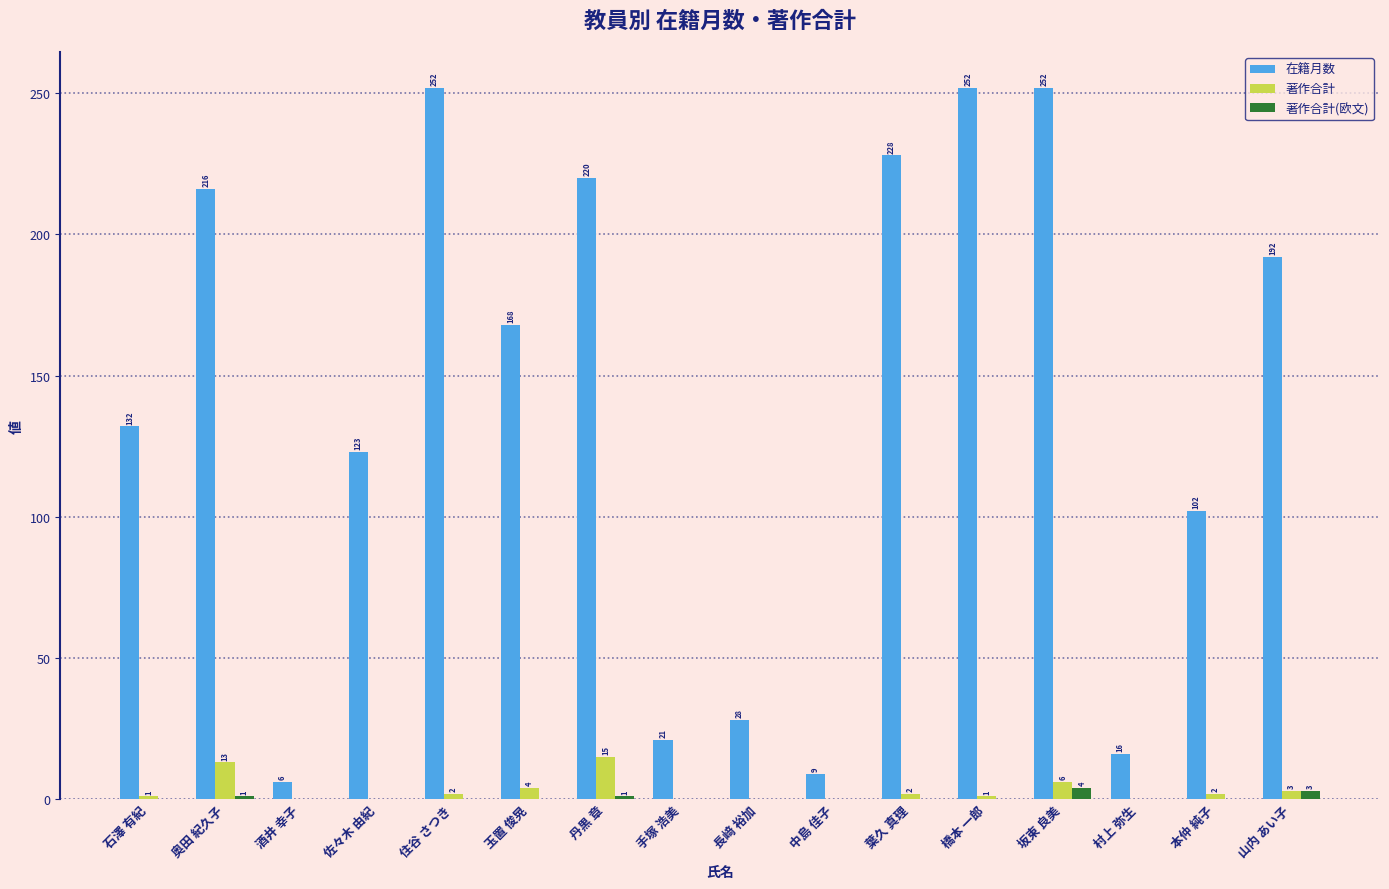

How many groups of bars are there?

16